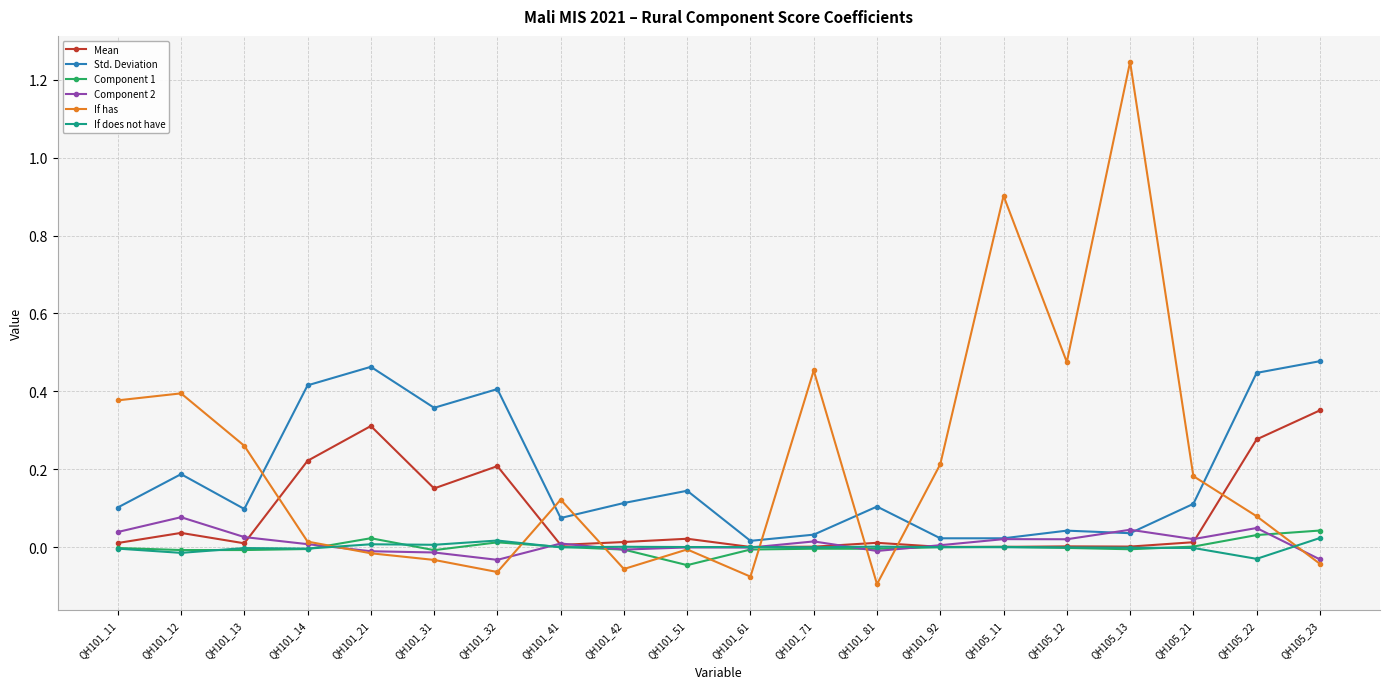

Is it true that Component 1 equals -0.0 at QH101_14?

True